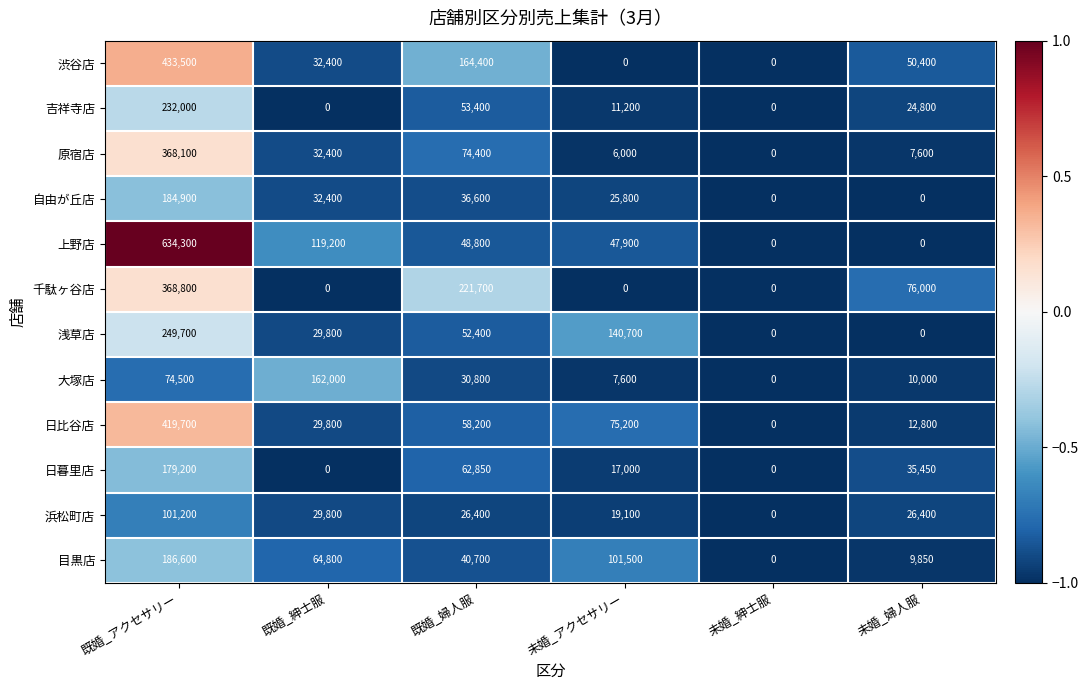

The 原宿店 series shows 3706 at 未婚_アクセサリー. True or false?

False